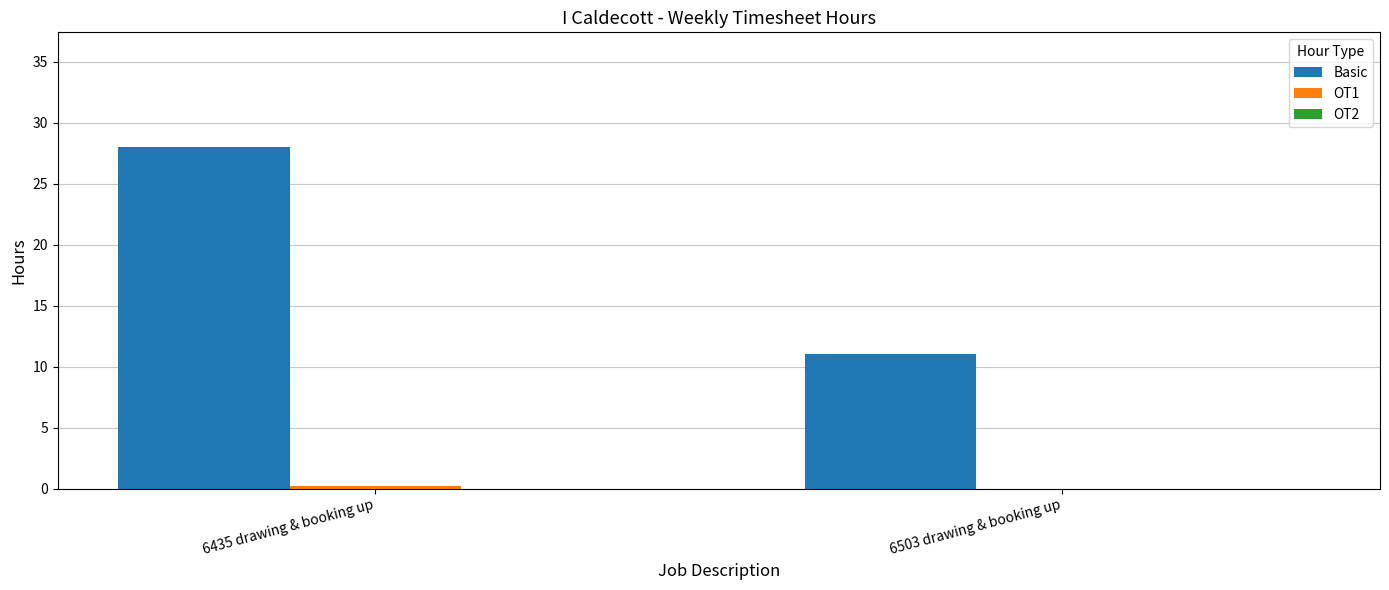

Which category has the highest value across all series?

6435 drawing & booking up